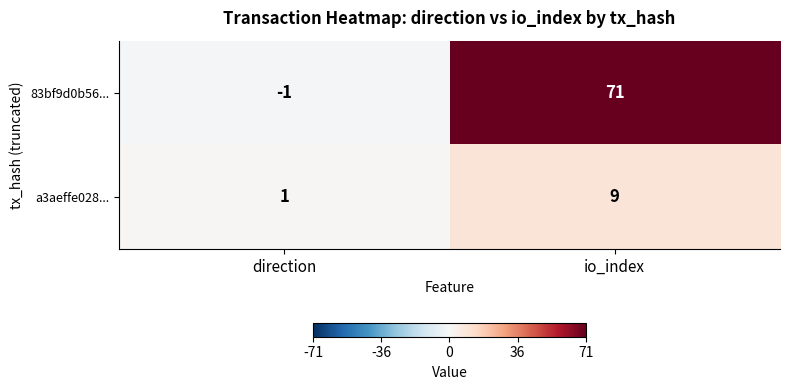

What is the maximum value for a3aeffe028...?

9